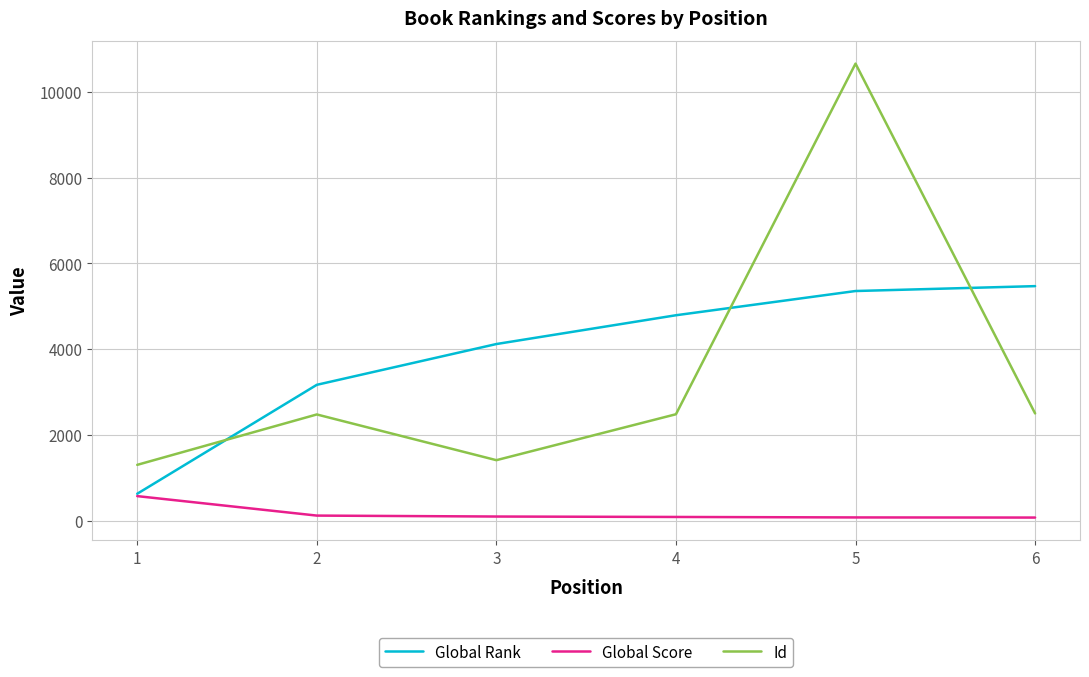

What is the difference between the maximum and minimum values in the Global Score series?

500